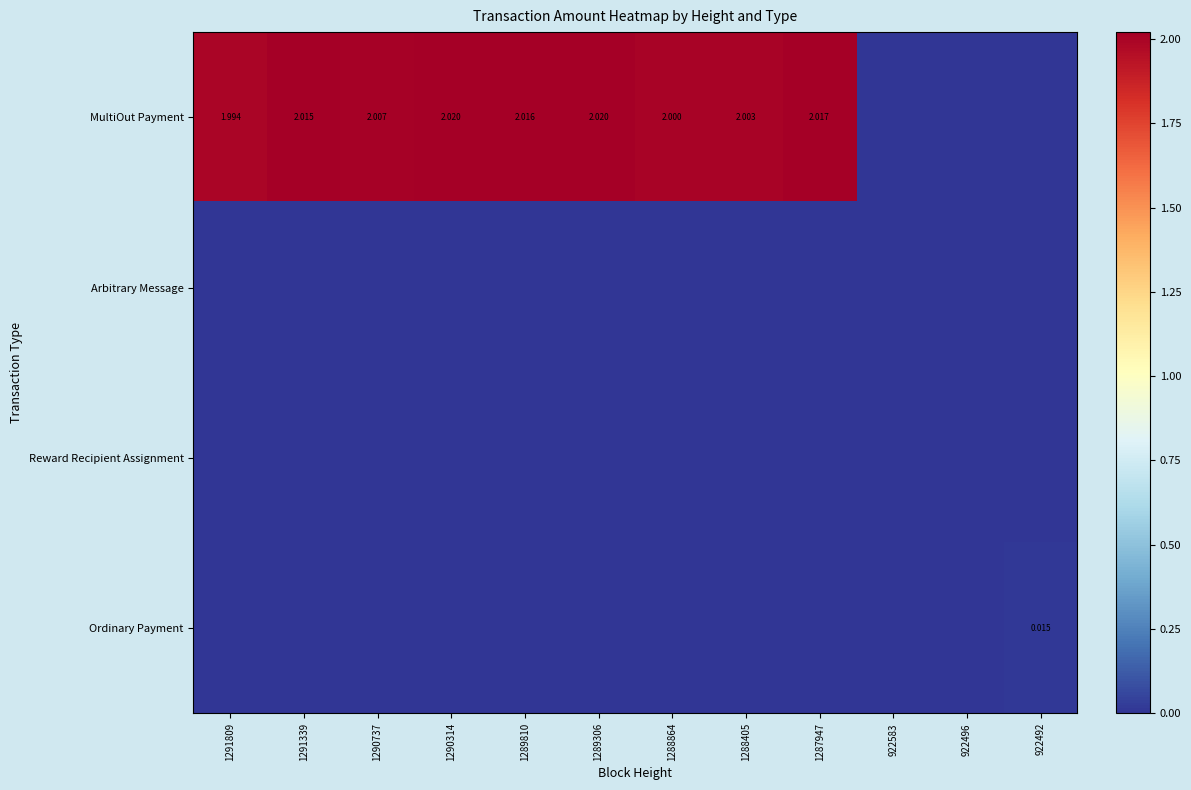

Which series has the widest spread of values?

MultiOut Payment